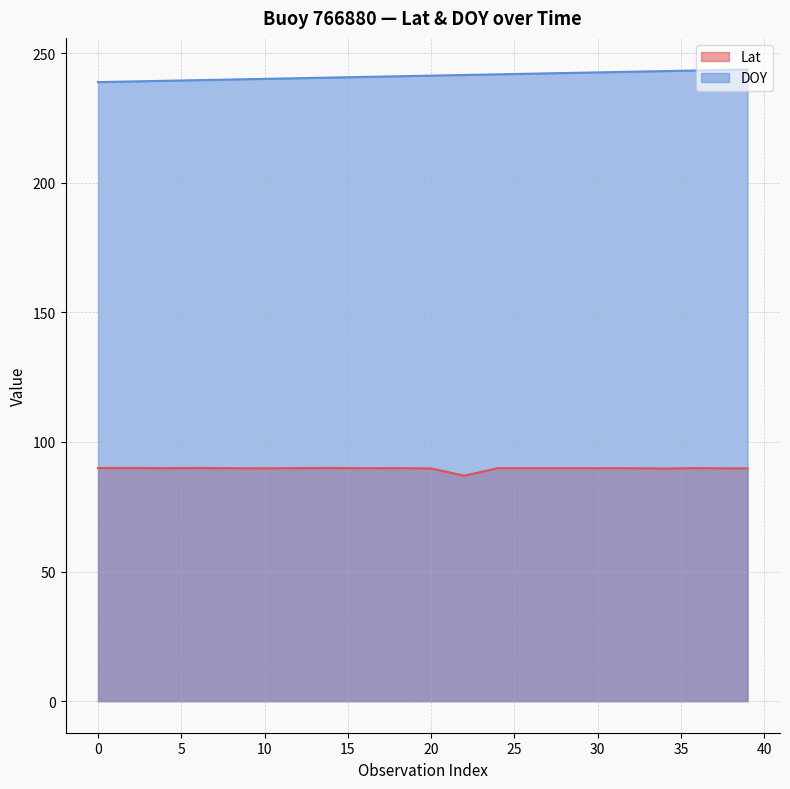

Reading left to right, extract all data points from this chart.

Lat: 90.0	90.0	90.0	89.9	89.9	89.9	90.0	89.9	89.9	89.9	89.9	89.9	89.9	89.9	90.0	89.9	89.9	89.9	89.9	89.9	89.8	88.4	87.0	88.5	89.9	89.9	89.9	89.9	89.9	89.9	89.9	89.9	89.9	89.8	89.8	89.8	89.9	89.9	89.8	89.8
DOY: 238.9	239.0	239.1	239.2	239.4	239.5	239.6	239.8	239.9	240.0	240.1	240.2	240.4	240.5	240.6	240.8	240.9	241.0	241.1	241.2	241.4	241.5	241.6	241.8	241.9	242.0	242.1	242.2	242.4	242.5	242.6	242.8	242.9	243.0	243.1	243.2	243.4	243.5	243.6	243.8